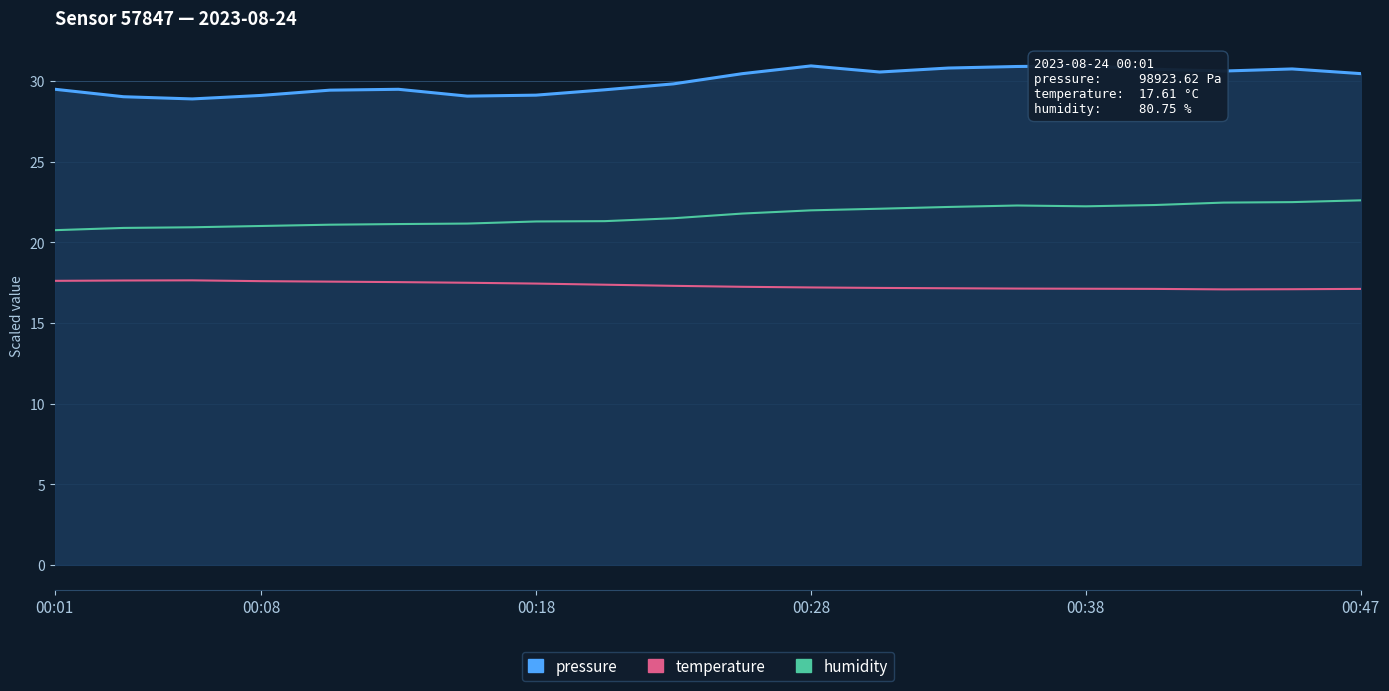

True or false: humidity and temperature intersect in this chart.

False